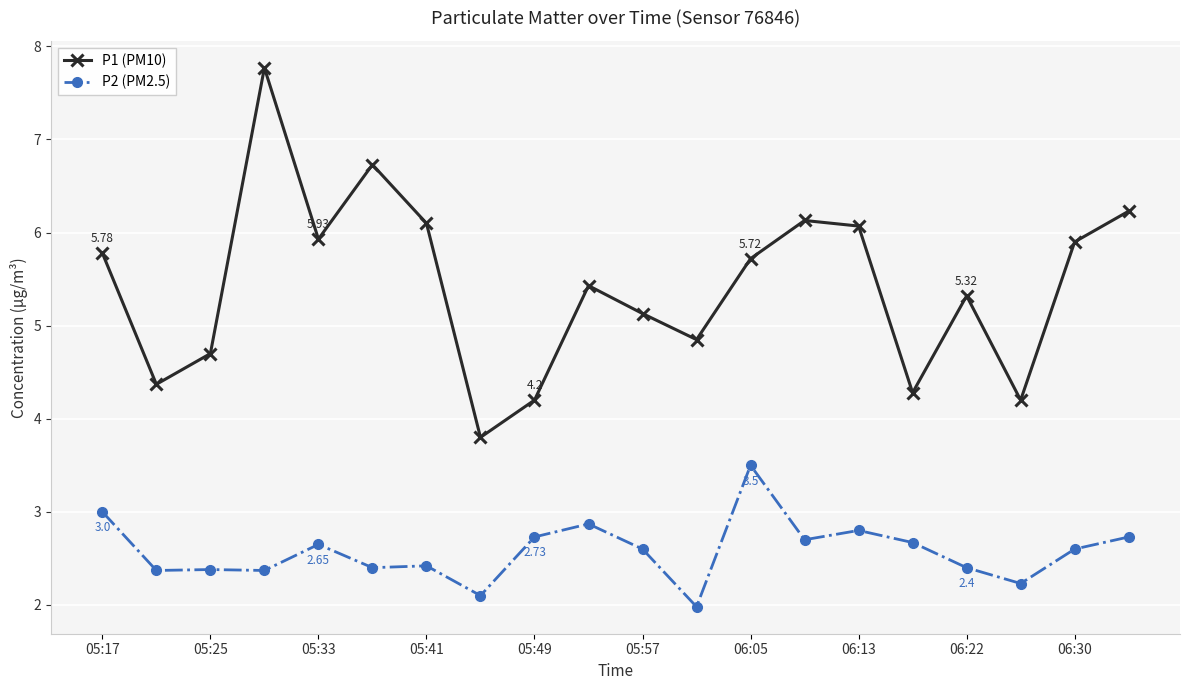

At how many categories does at least one series exceed 6?

6